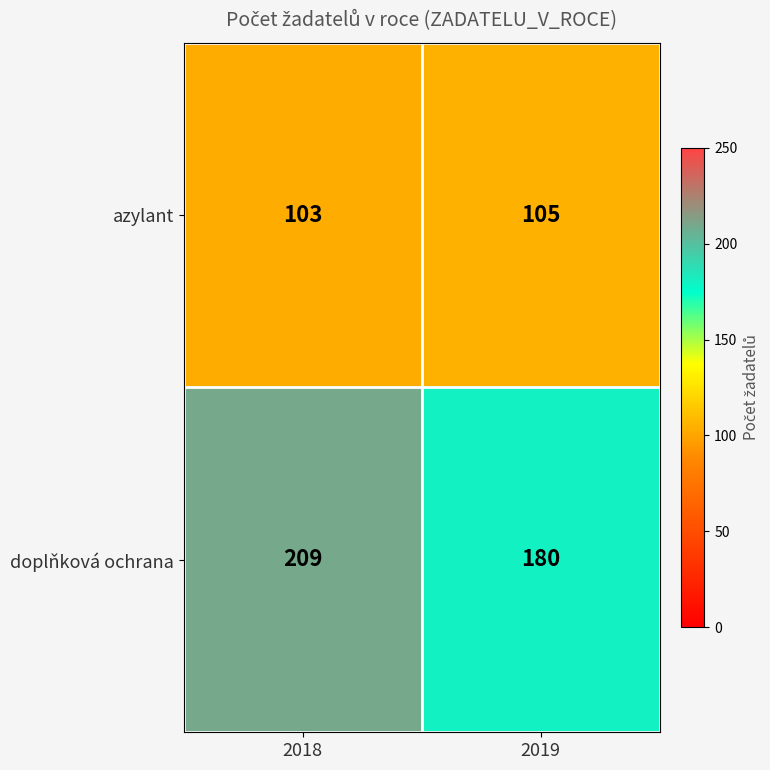

Which series has the largest total across all categories?

doplňková ochrana